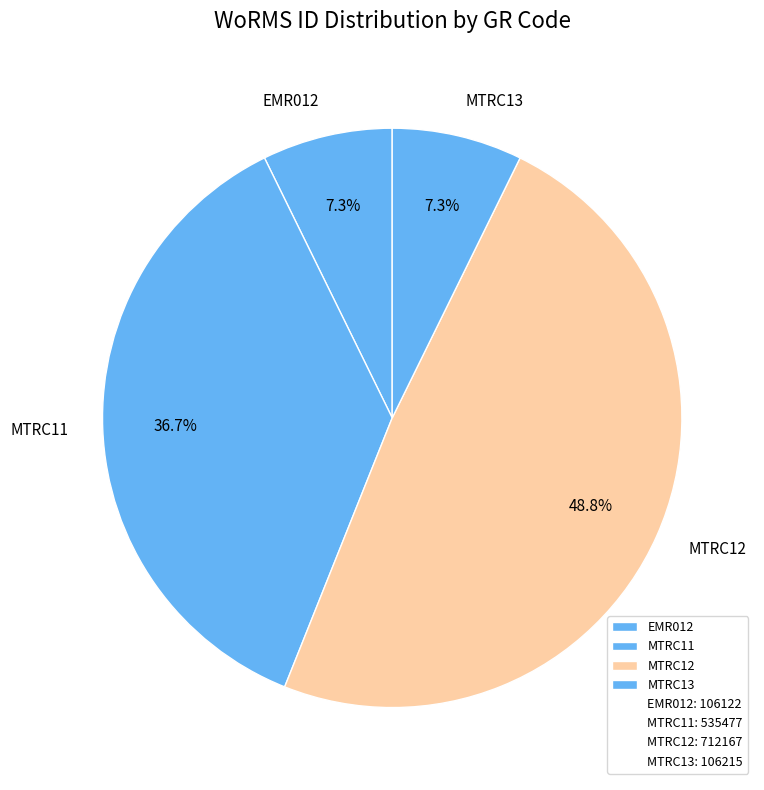

Is it true that MTRC12 is 60% of the pie?

False